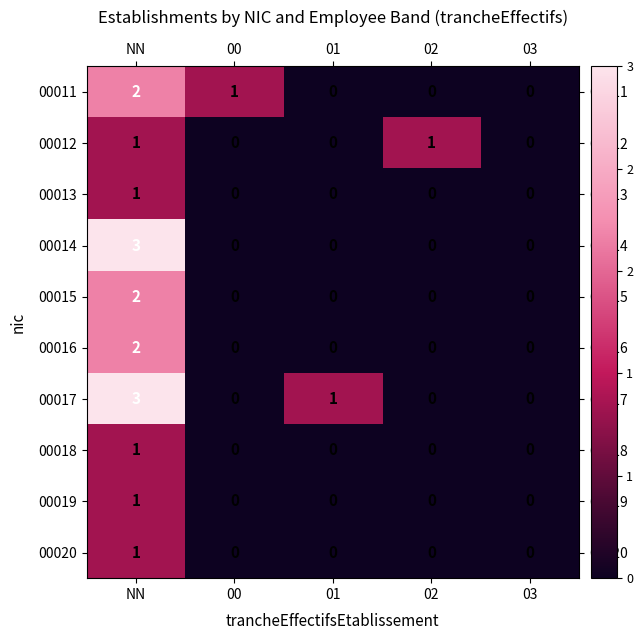

At which category is the sum across all series the highest?

NN